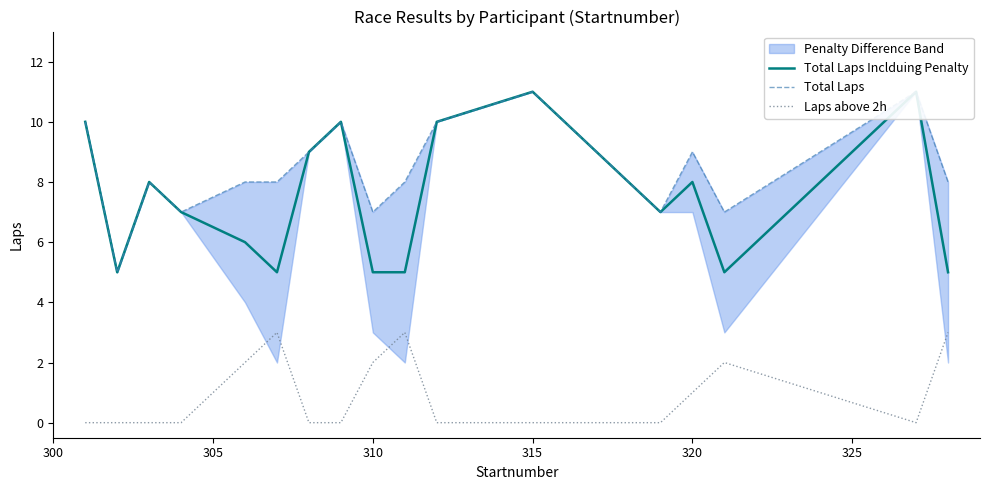

Reading left to right, what are all the values shown in this chart?

Total Laps Inclduing Penalty: 10	5	8	7	6	5	9	10	5	5	10	11	10	9	8	7	8	5	11	5
Total Laps: 10	5	8	7	8	8	9	10	7	8	10	11	10	9	8	7	9	7	11	8
Laps above 2h: 0	0	0	0	2	3	0	0	2	3	0	0	0	0	0	0	1	2	0	3